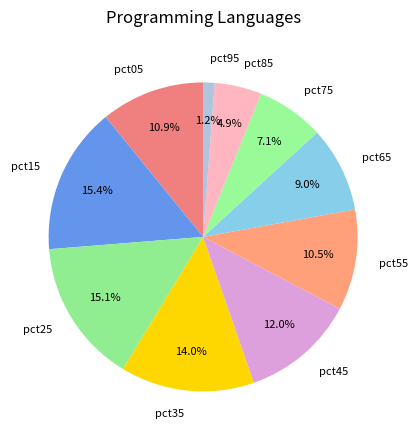

What is the ratio of the value at pct45 to the value at pct05?

1.1